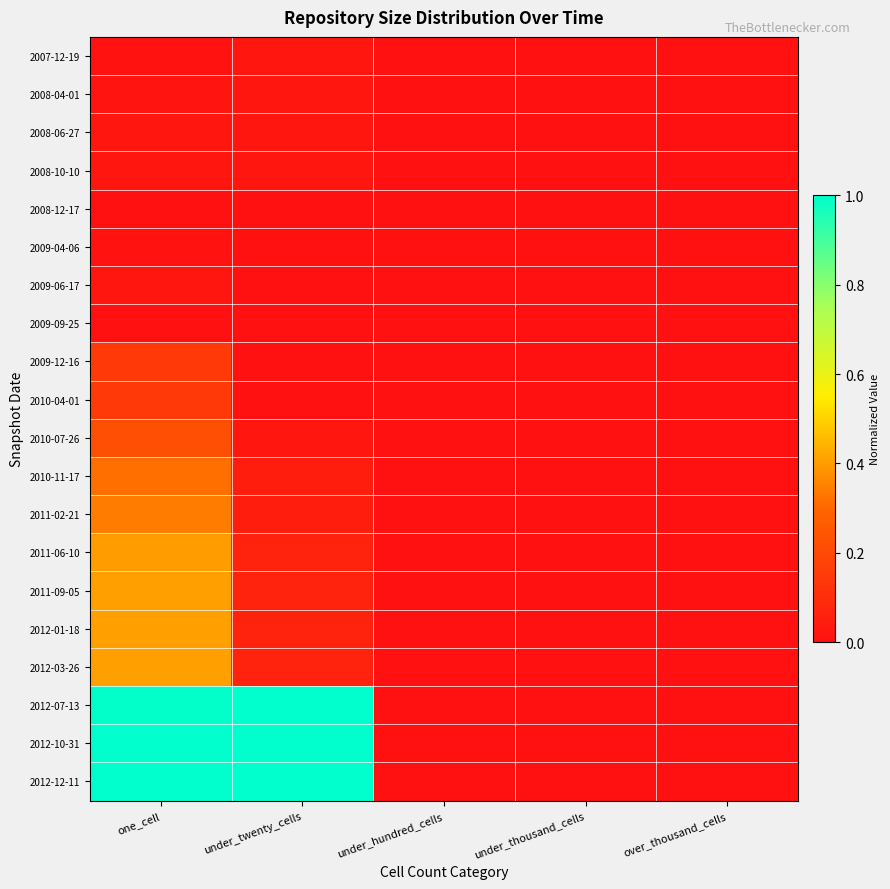

Reading left to right, list all the values displayed in this chart.

2007-12-19: one_cell=0.0	under_twenty_cells=0.0	under_hundred_cells=0.0	under_thousand_cells=0.0	over_thousand_cells=0.0
2008-04-01: one_cell=0.0	under_twenty_cells=0.0	under_hundred_cells=0.0	under_thousand_cells=0.0	over_thousand_cells=0.0
2008-06-27: one_cell=0.0	under_twenty_cells=0.0	under_hundred_cells=0.0	under_thousand_cells=0.0	over_thousand_cells=0.0
2008-10-10: one_cell=0.0	under_twenty_cells=0.0	under_hundred_cells=0.0	under_thousand_cells=0.0	over_thousand_cells=0.0
2008-12-17: one_cell=0.0	under_twenty_cells=0.0	under_hundred_cells=0.0	under_thousand_cells=0.0	over_thousand_cells=0.0
2009-04-06: one_cell=0.0	under_twenty_cells=0.0	under_hundred_cells=0.0	under_thousand_cells=0.0	over_thousand_cells=0.0
2009-06-17: one_cell=0.0	under_twenty_cells=0.0	under_hundred_cells=0.0	under_thousand_cells=0.0	over_thousand_cells=0.0
2009-09-25: one_cell=0.0	under_twenty_cells=0.0	under_hundred_cells=0.0	under_thousand_cells=0.0	over_thousand_cells=0.0
2009-12-16: one_cell=0.1	under_twenty_cells=0.0	under_hundred_cells=0.0	under_thousand_cells=0.0	over_thousand_cells=0.0
2010-04-01: one_cell=0.1	under_twenty_cells=0.0	under_hundred_cells=0.0	under_thousand_cells=0.0	over_thousand_cells=0.0
2010-07-26: one_cell=0.2	under_twenty_cells=0.0	under_hundred_cells=0.0	under_thousand_cells=0.0	over_thousand_cells=0.0
2010-11-17: one_cell=0.3	under_twenty_cells=0.0	under_hundred_cells=0.0	under_thousand_cells=0.0	over_thousand_cells=0.0
2011-02-21: one_cell=0.3	under_twenty_cells=0.0	under_hundred_cells=0.0	under_thousand_cells=0.0	over_thousand_cells=0.0
2011-06-10: one_cell=0.4	under_twenty_cells=0.1	under_hundred_cells=0.0	under_thousand_cells=0.0	over_thousand_cells=0.0
2011-09-05: one_cell=0.4	under_twenty_cells=0.1	under_hundred_cells=0.0	under_thousand_cells=0.0	over_thousand_cells=0.0
2012-01-18: one_cell=0.4	under_twenty_cells=0.1	under_hundred_cells=0.0	under_thousand_cells=0.0	over_thousand_cells=0.0
2012-03-26: one_cell=0.4	under_twenty_cells=0.1	under_hundred_cells=0.0	under_thousand_cells=0.0	over_thousand_cells=0.0
2012-07-13: one_cell=1.0	under_twenty_cells=1.0	under_hundred_cells=0.0	under_thousand_cells=0.0	over_thousand_cells=0.0
2012-10-31: one_cell=1.0	under_twenty_cells=1.0	under_hundred_cells=0.0	under_thousand_cells=0.0	over_thousand_cells=0.0
2012-12-11: one_cell=1.0	under_twenty_cells=1.0	under_hundred_cells=0.0	under_thousand_cells=0.0	over_thousand_cells=0.0